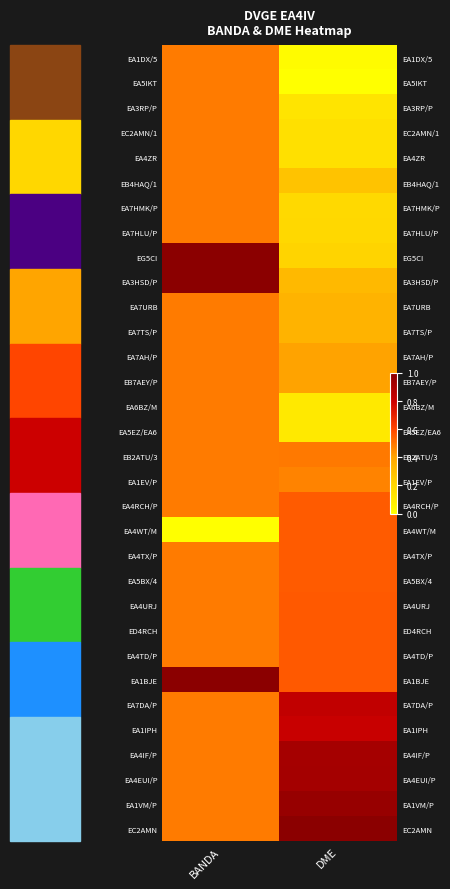

What is the greatest value displayed?

1.0